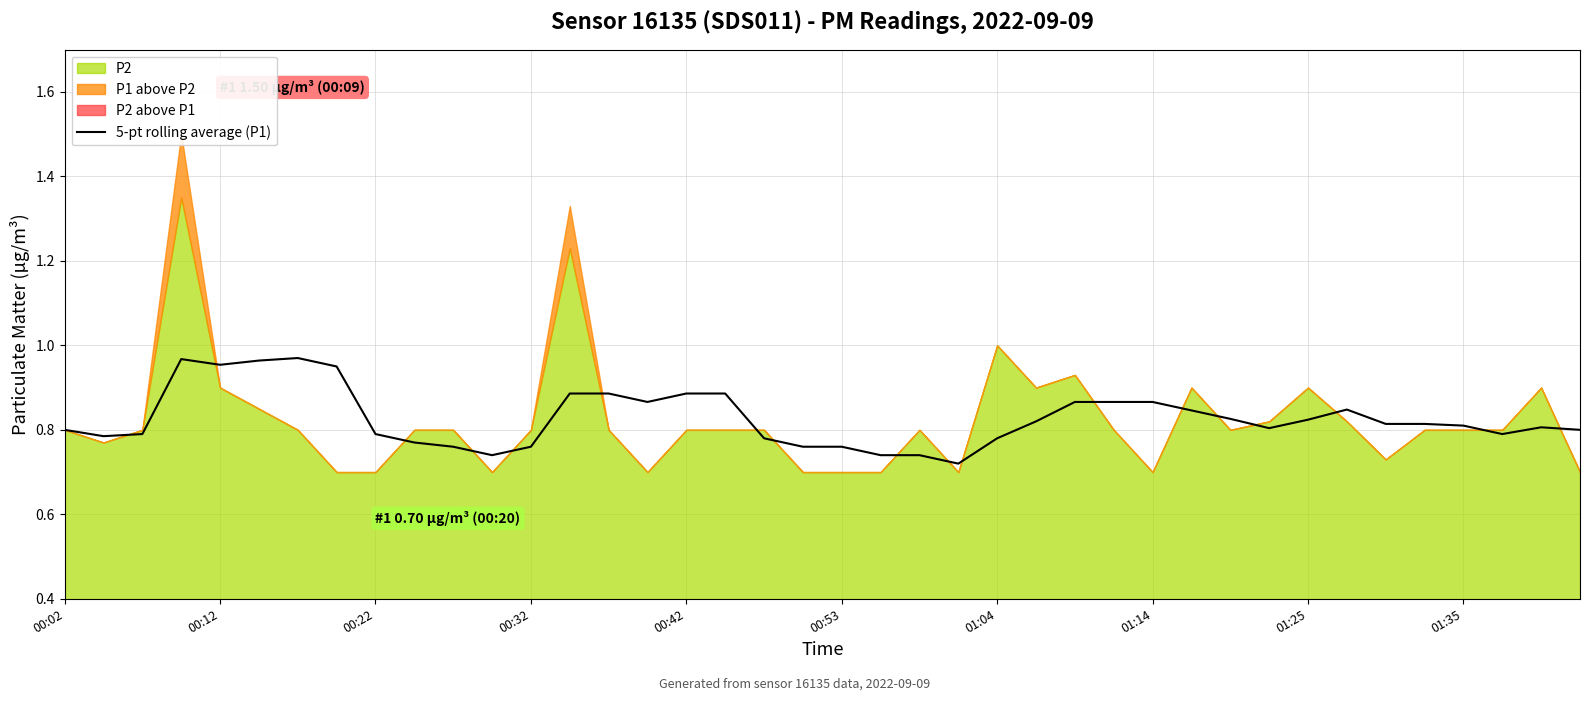

True or false: the data shows 0.5 at 39.

False